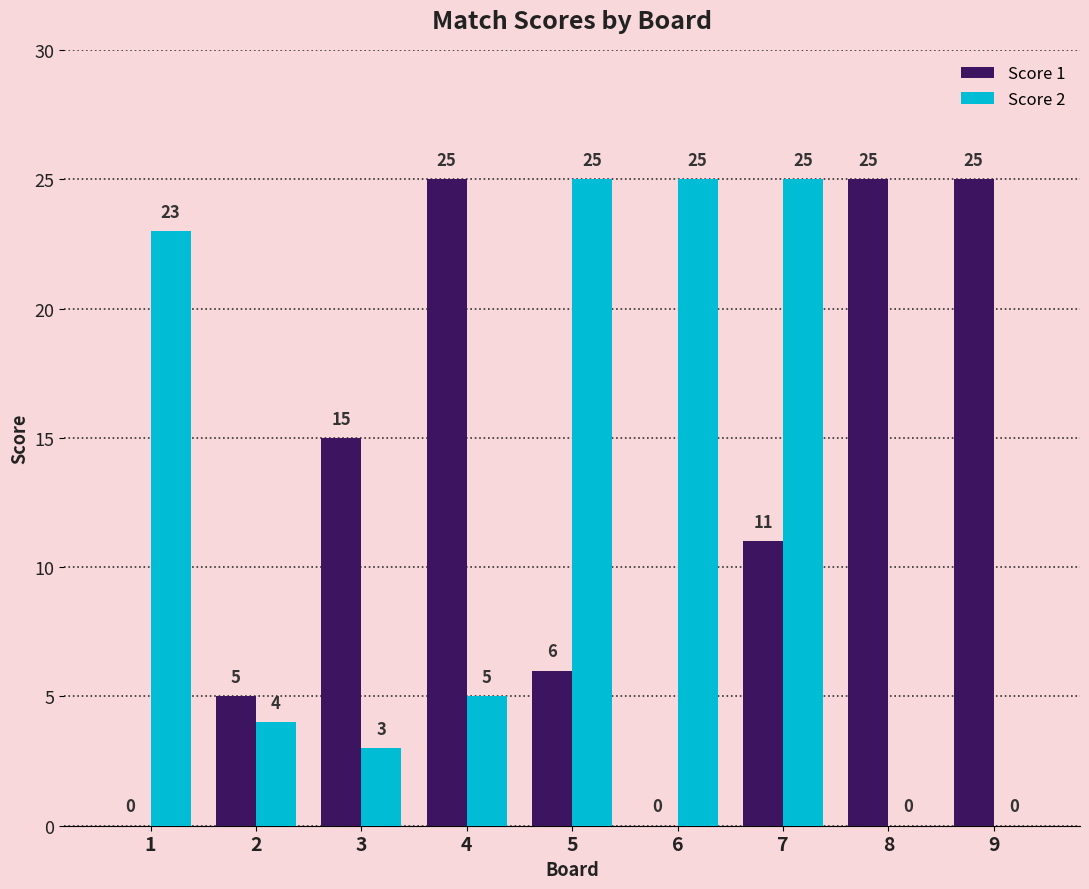

At which category is the sum across all series the highest?

7